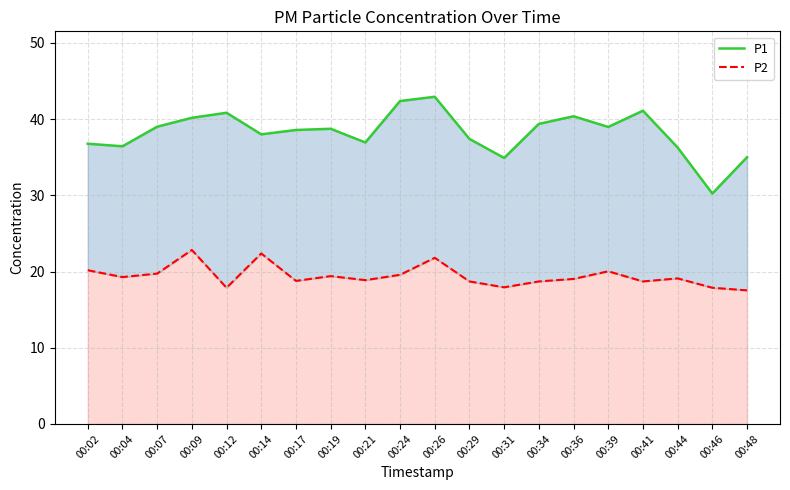

What is the smallest value displayed?

17.5